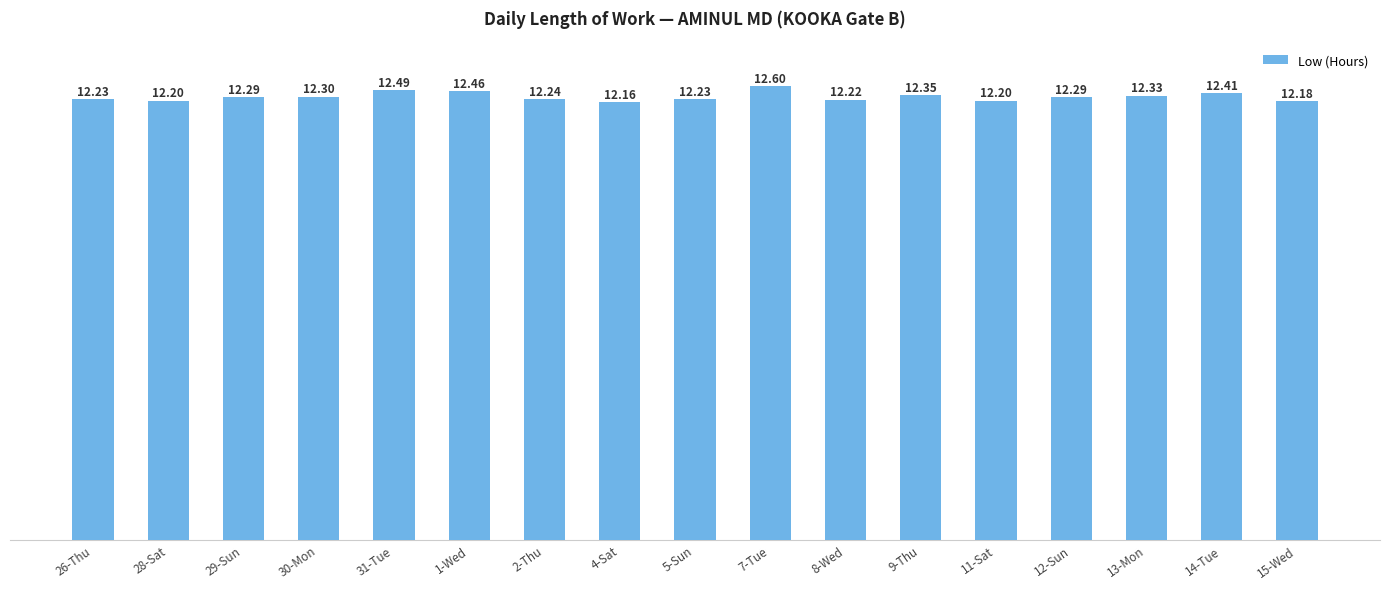

What is the difference between the second highest and second lowest values?

0.3